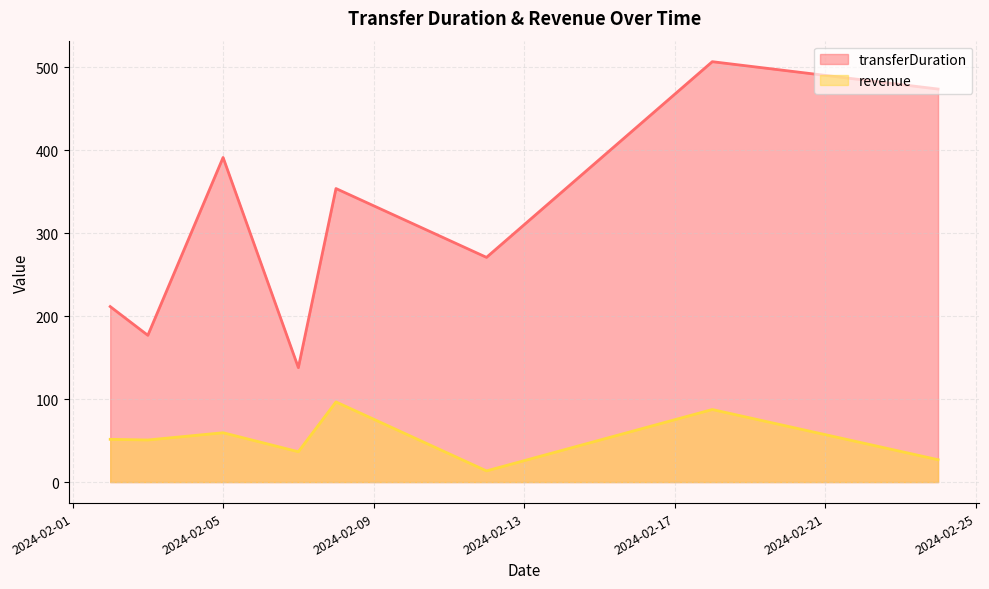

List the series in order of their peak value, lowest first.

revenue, transferDuration